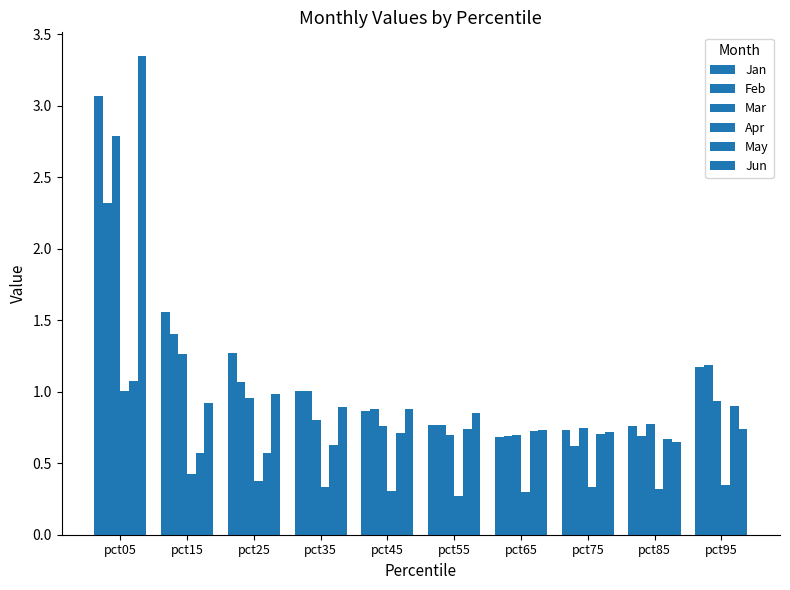

How many groups of bars are there?

10